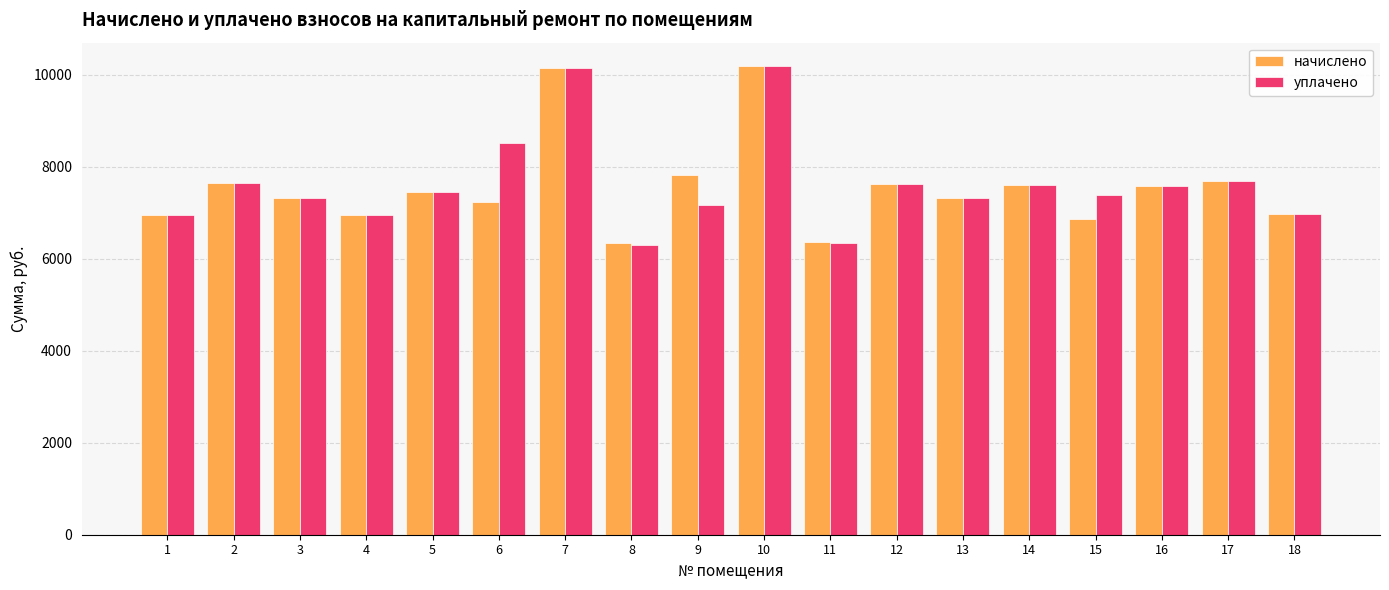

How many series are shown in this chart?

2